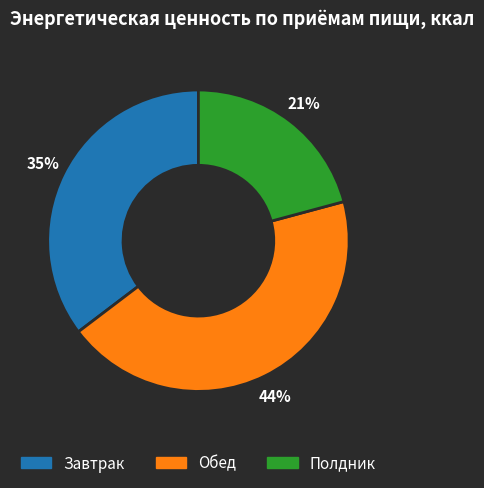

True or false: Полдник accounts for 33% of the total.

False